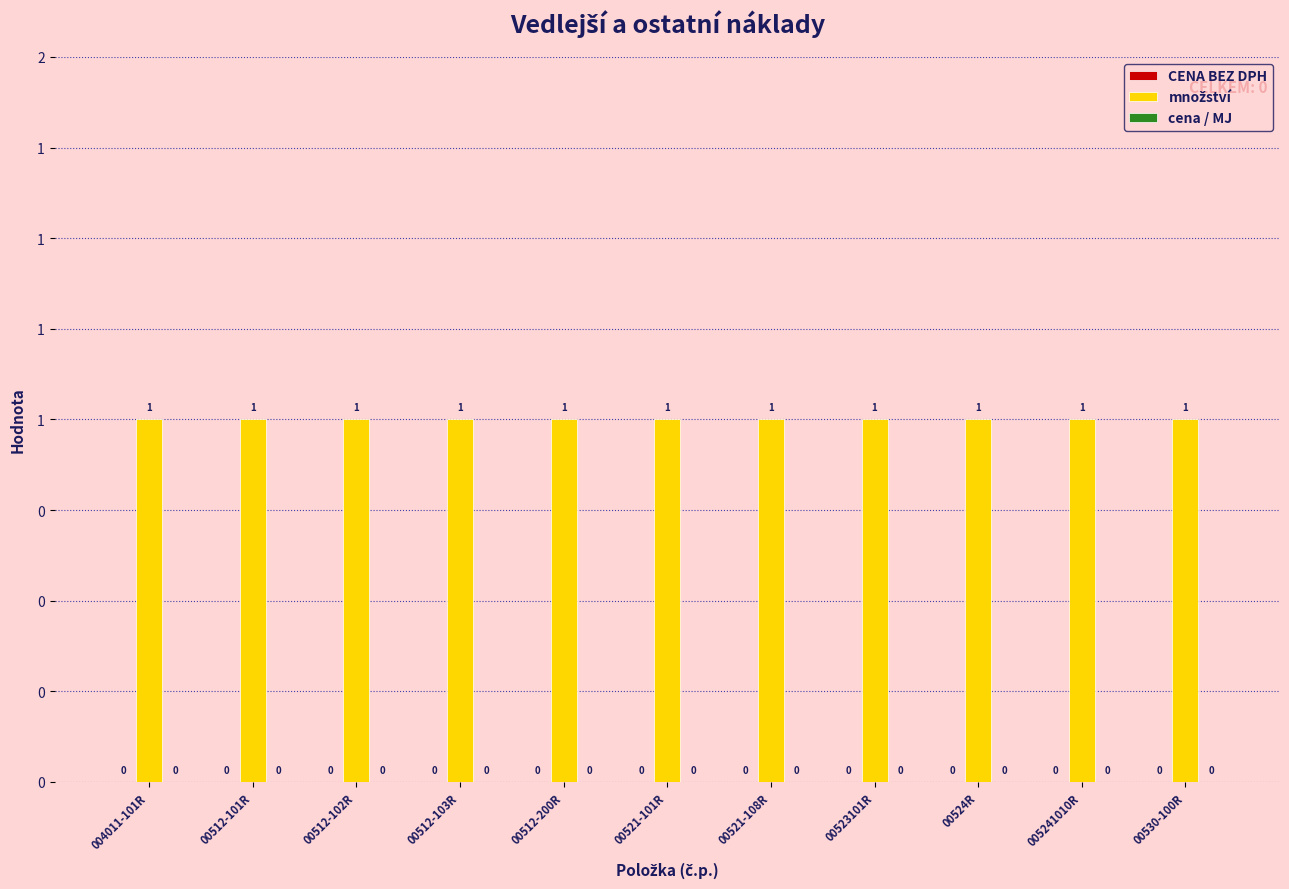

Reading right to left, transcribe all the data shown in this chart.

CENA BEZ DPH: 0	0	0	0	0	0	0	0	0	0	0
množství: 1	1	1	1	1	1	1	1	1	1	1
cena / MJ: 0	0	0	0	0	0	0	0	0	0	0